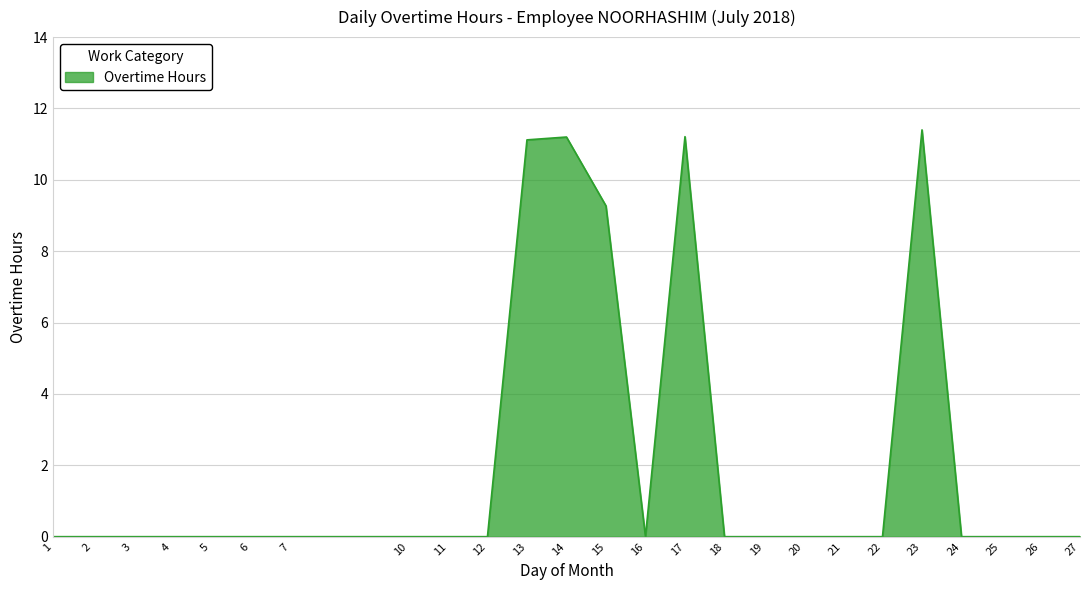

Count the number of data series in this chart.

1